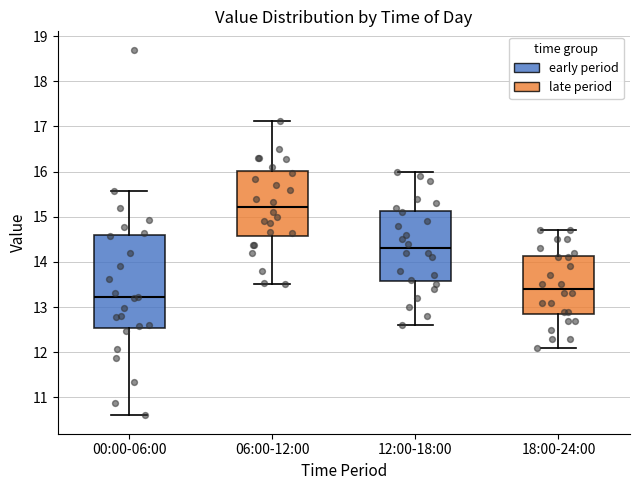

Which box is the tallest, from its lower edge to its upper edge?

00:00-06:00